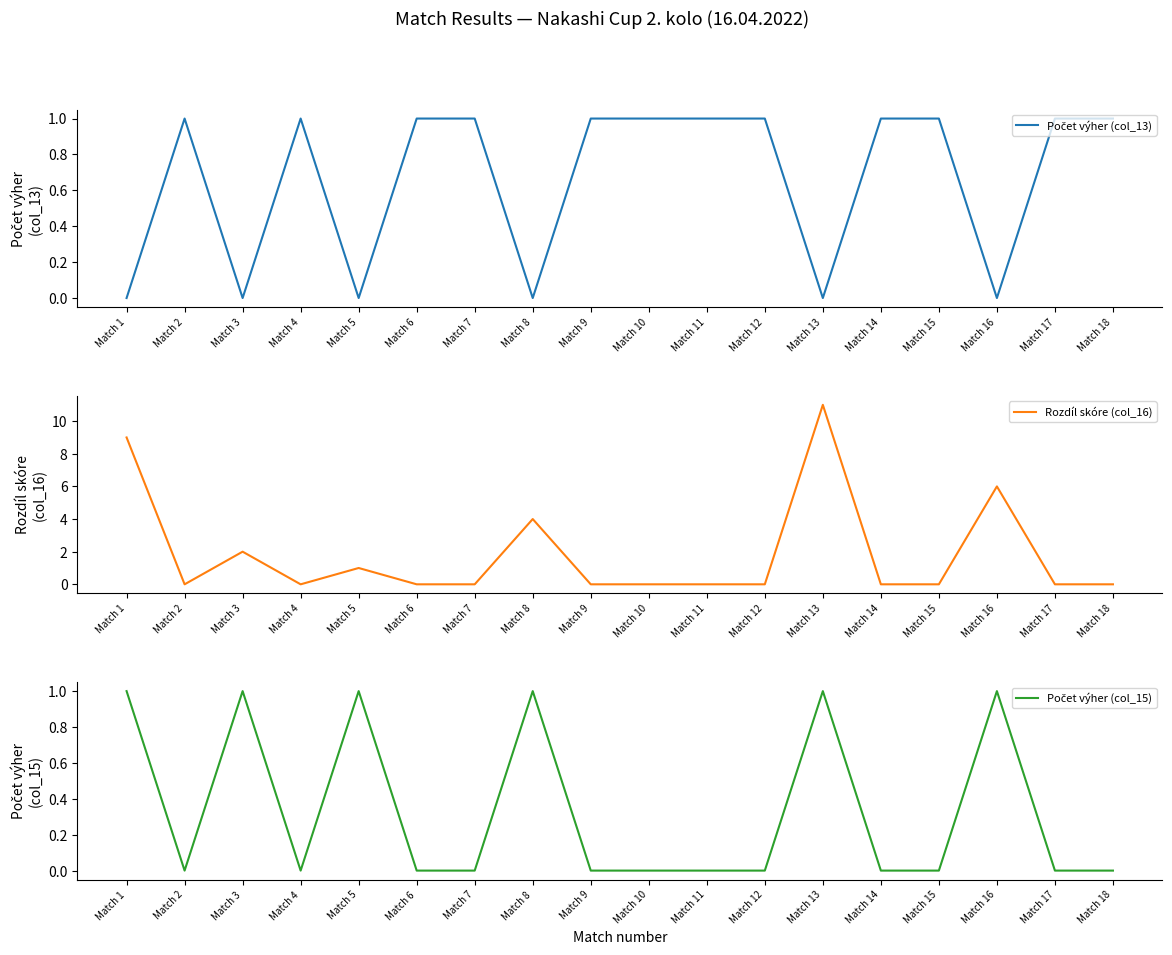

What is the total value across all series at Match 3?

3